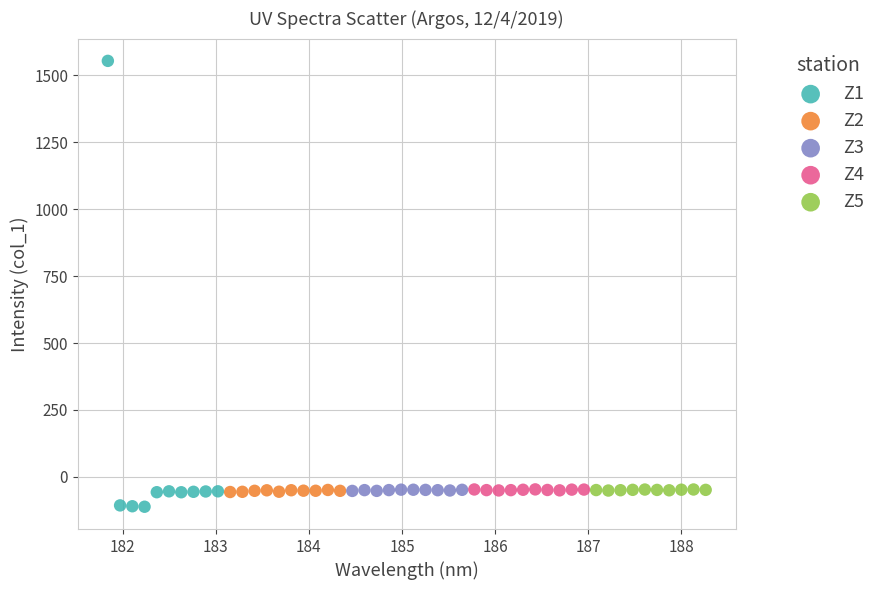

Which series has the largest Y range (max minus min)?

Z1